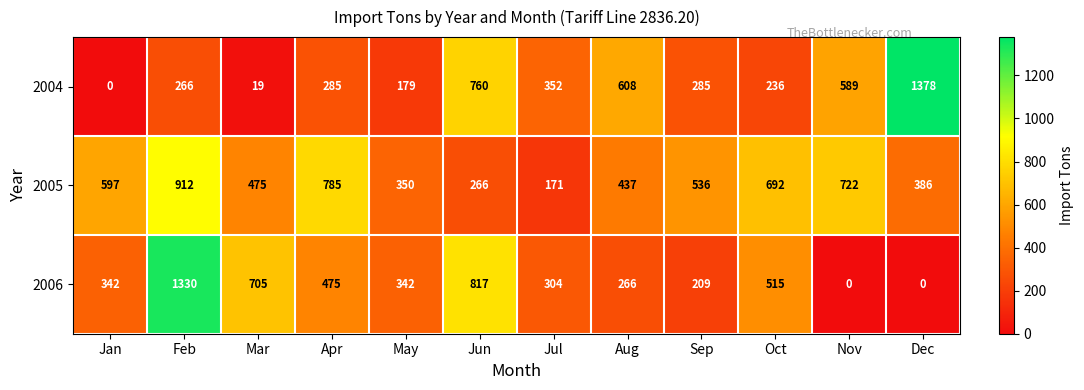

Which series has the largest range (max minus min)?

2004